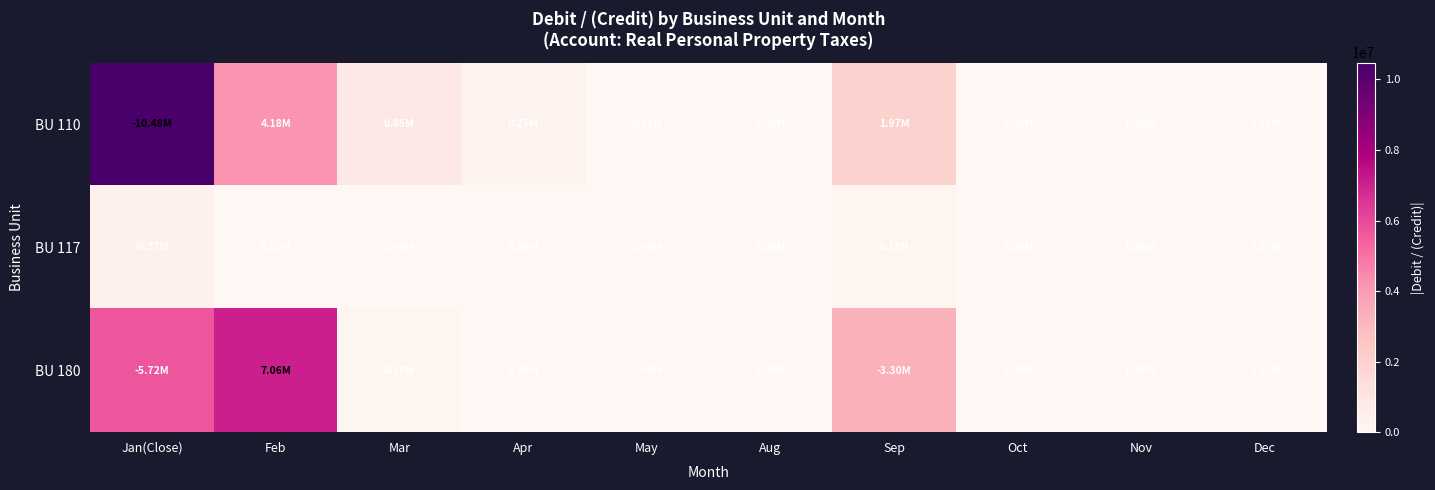

Rank the series by their maximum value, from lowest to highest.

BU 117, BU 180, BU 110